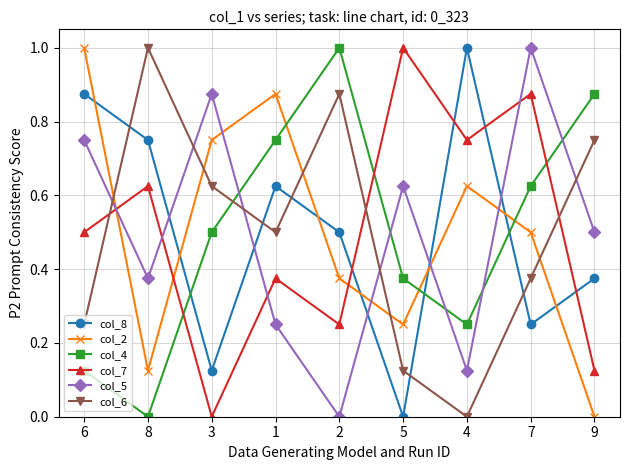

What is the sum of all col_5 values?

4.5